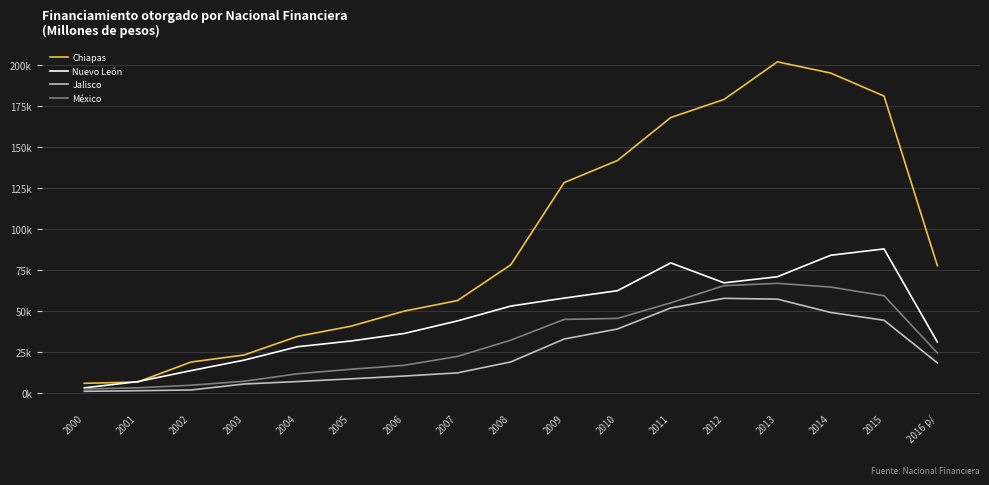

True or false: Chiapas and México cross at least once.

False